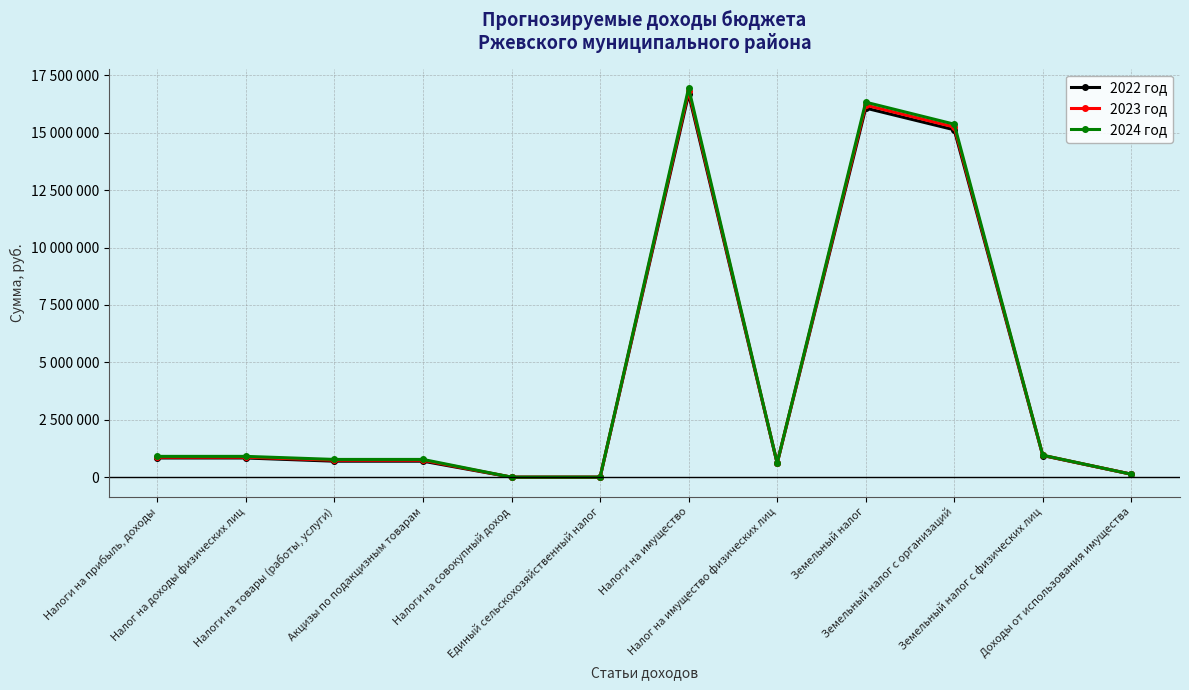

What are all the series names shown in the legend?

2022 год, 2023 год, 2024 год